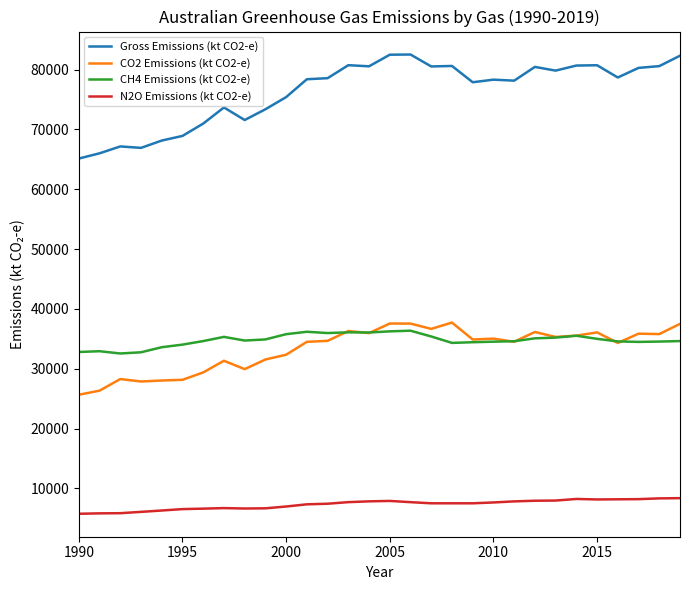

Which series has the largest total across all categories?

Gross Emissions (kt CO2-e)